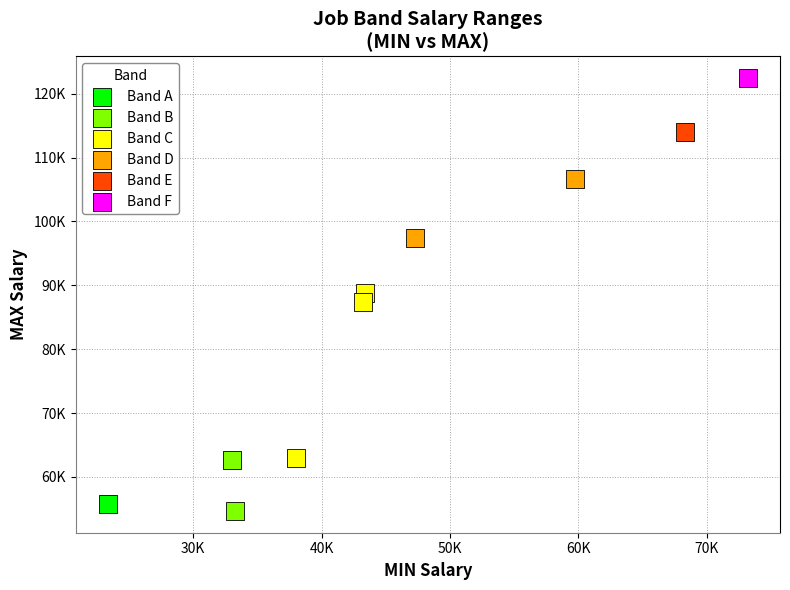

Which series contains the highest Y value?

Band F